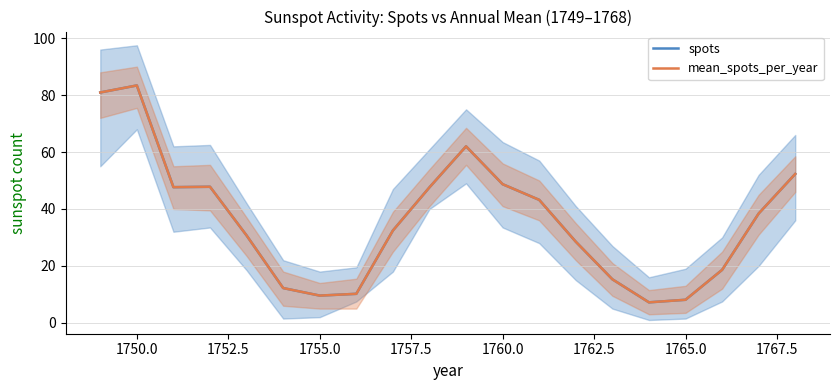

True or false: mean_spots_per_year and spots intersect in this chart.

False